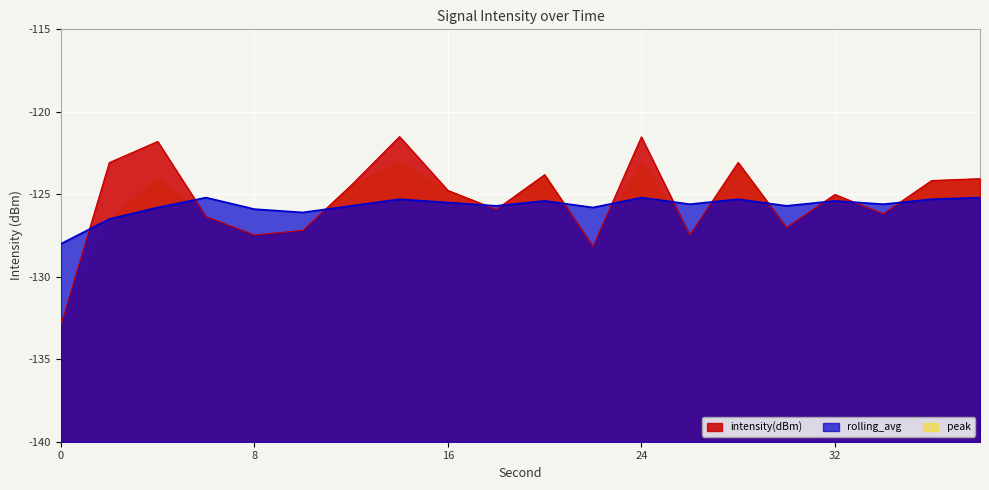

What is the sum of the rolling_avg values at 36 and 8?

-251.2